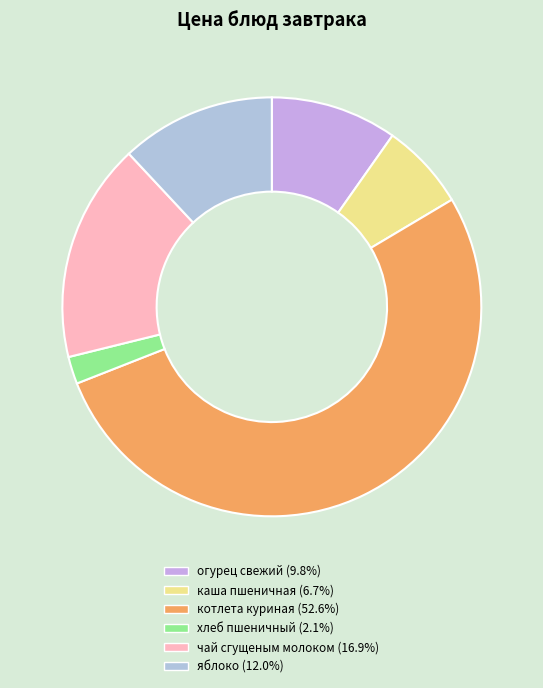

True or false: каша пшеничная accounts for 1% of the total.

False